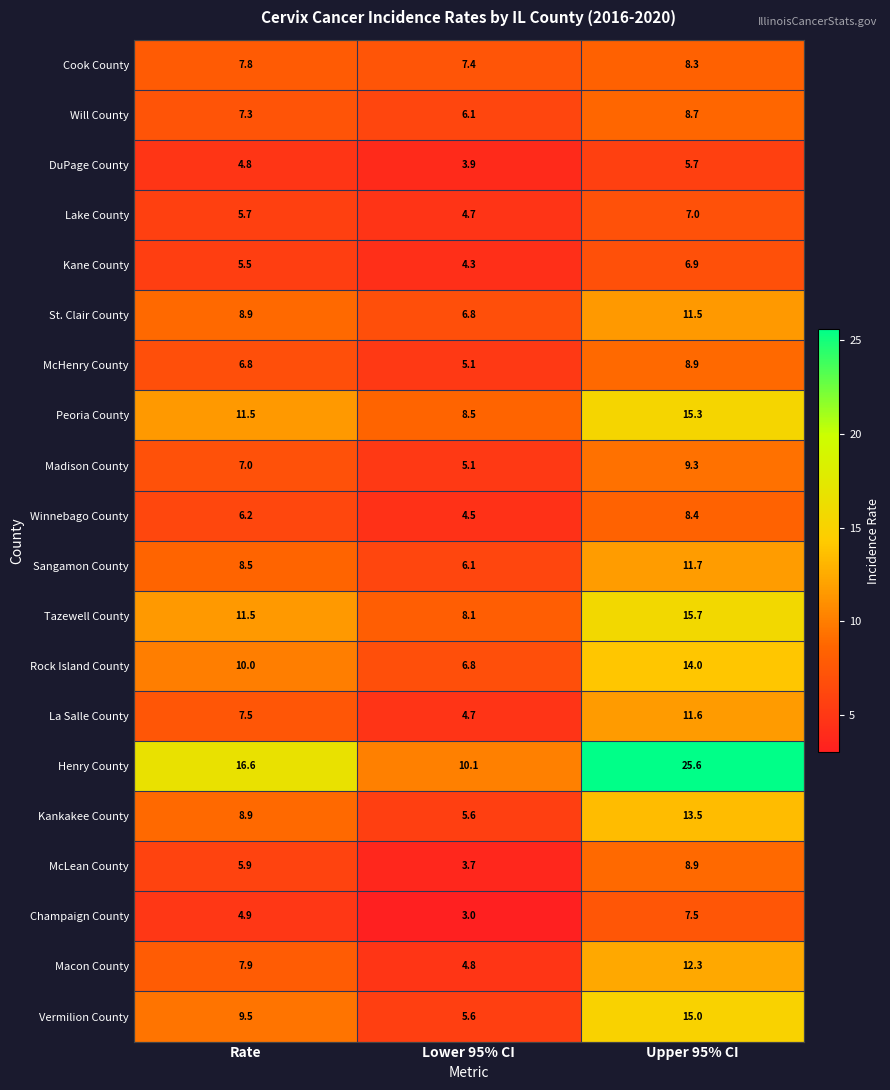

The Kankakee County series shows 8.9 at Rate. True or false?

True